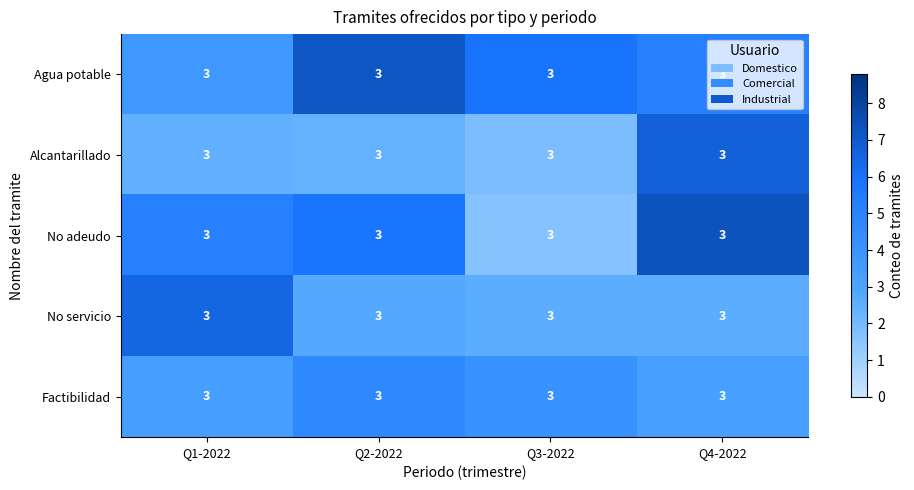

Reading left to right, transcribe all the data shown in this chart.

Agua potable: Q1-2022=3.0	Q2-2022=3.0	Q3-2022=3.0	Q4-2022=3.0
Alcantarillado: Q1-2022=3.0	Q2-2022=3.0	Q3-2022=3.0	Q4-2022=3.0
No adeudo: Q1-2022=3.0	Q2-2022=3.0	Q3-2022=3.0	Q4-2022=3.0
No servicio: Q1-2022=3.0	Q2-2022=3.0	Q3-2022=3.0	Q4-2022=3.0
Factibilidad: Q1-2022=3.0	Q2-2022=3.0	Q3-2022=3.0	Q4-2022=3.0